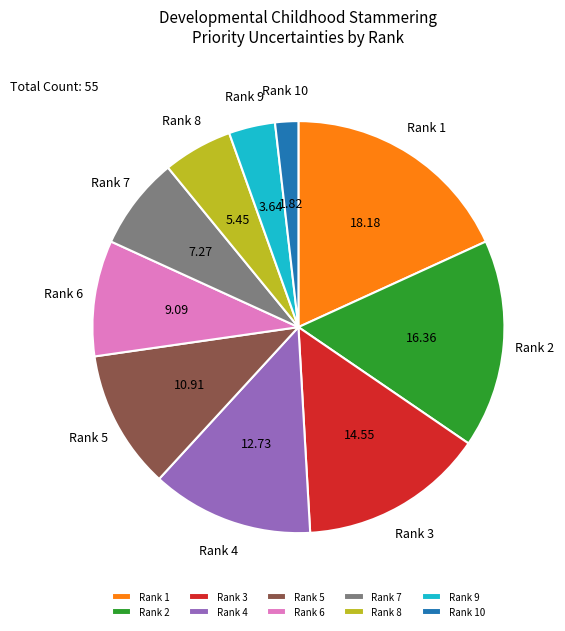

Which slice is the largest?

Rank 1